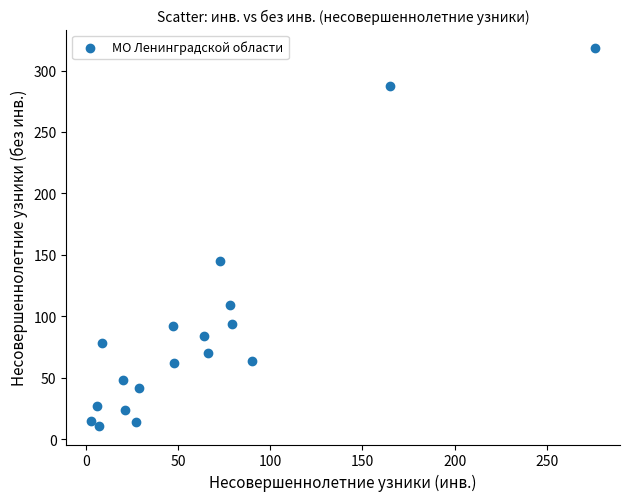

What is the range of X values (max minus min)?

273